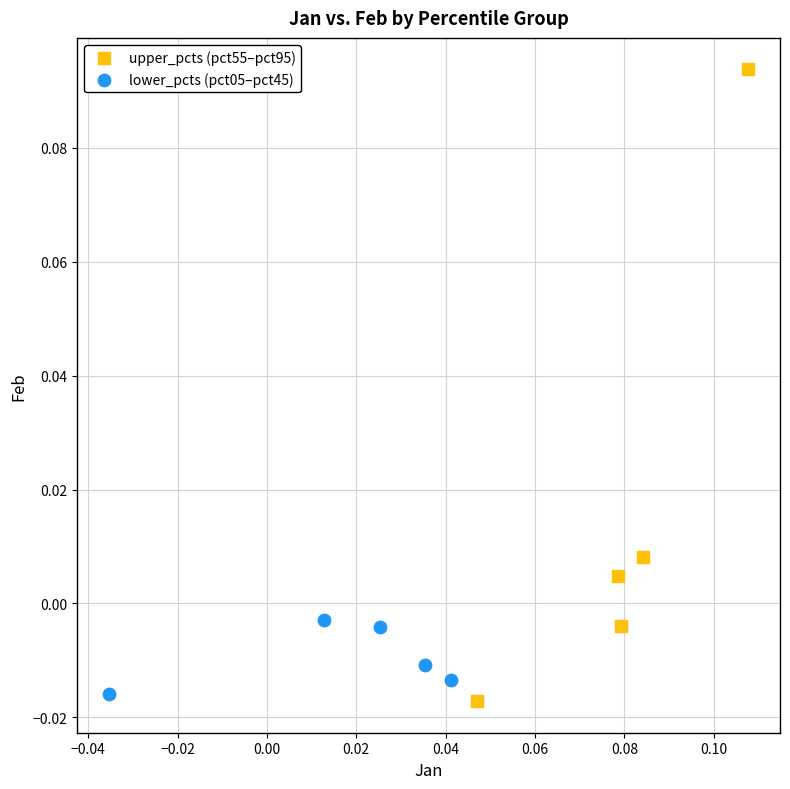

Which series has the largest Y range (max minus min)?

upper_pcts (pct55–pct95)